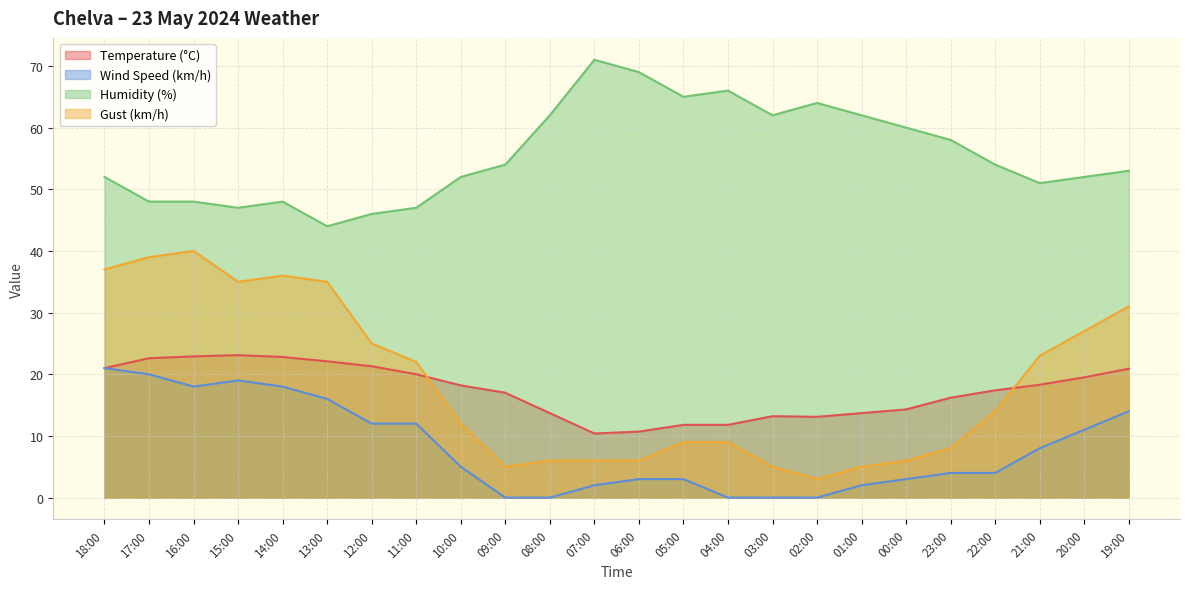

At which label does Temperature (°C) first exceed 18?

18:00